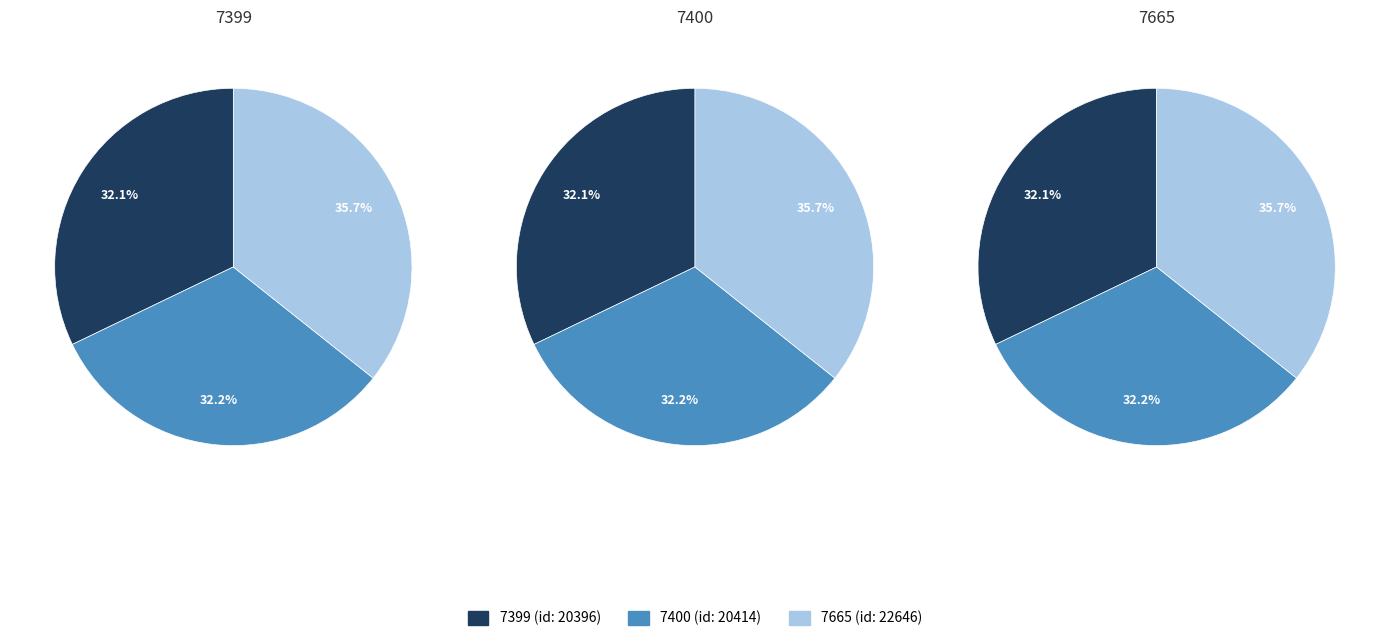

Does 7665 account for over 50% of the chart?

No